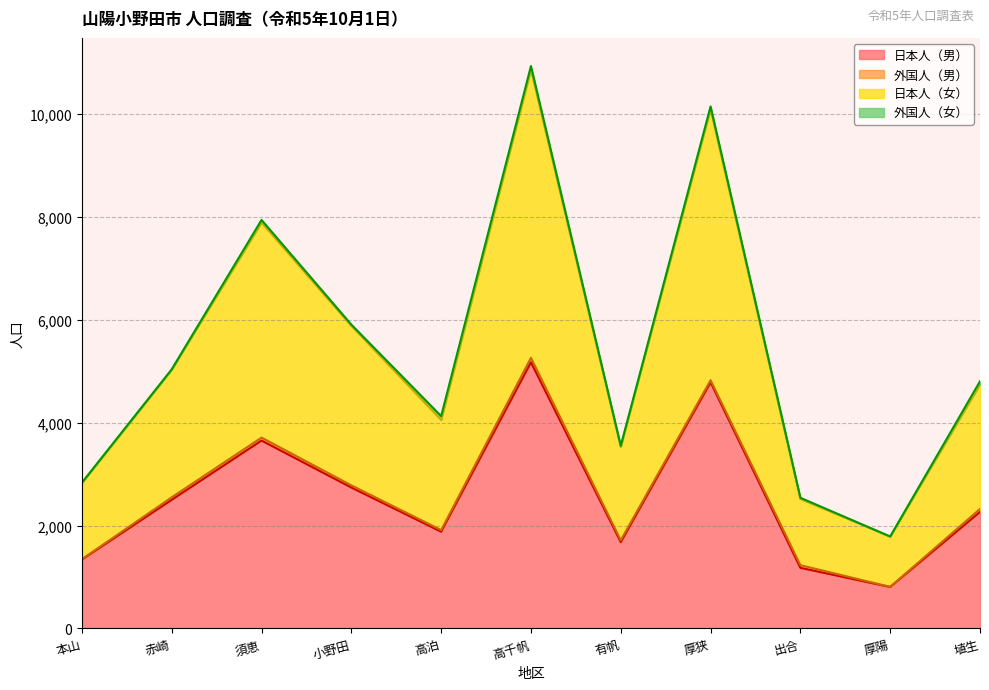

In 日本人（女）, how many points are lower than both neighbors (excluding endpoints)?

3